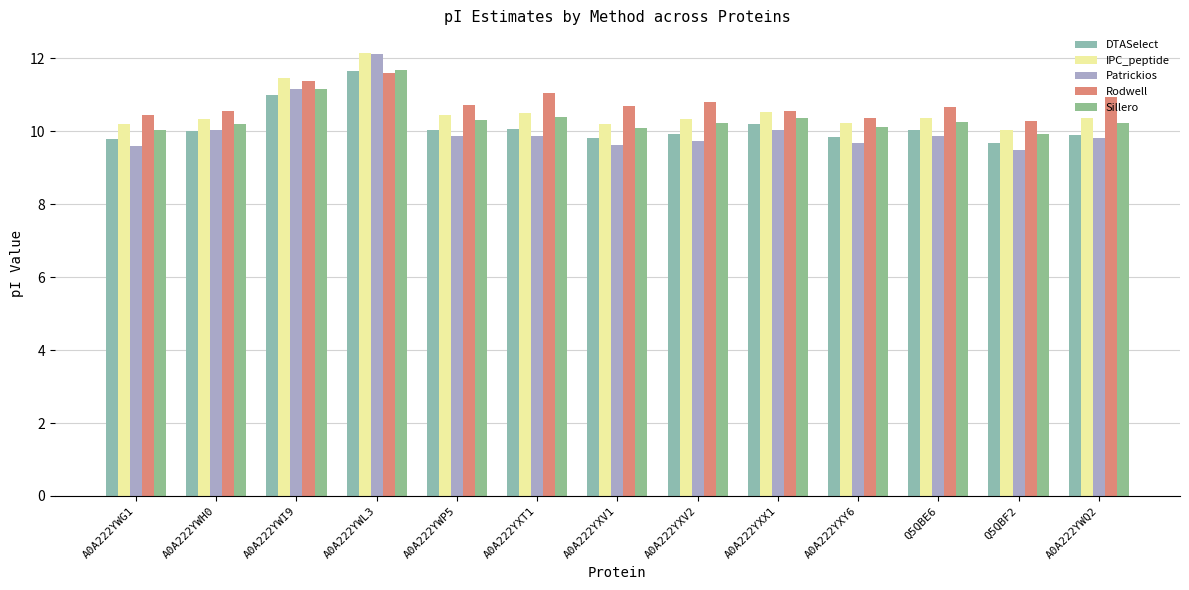

What is the smallest value displayed?

9.5